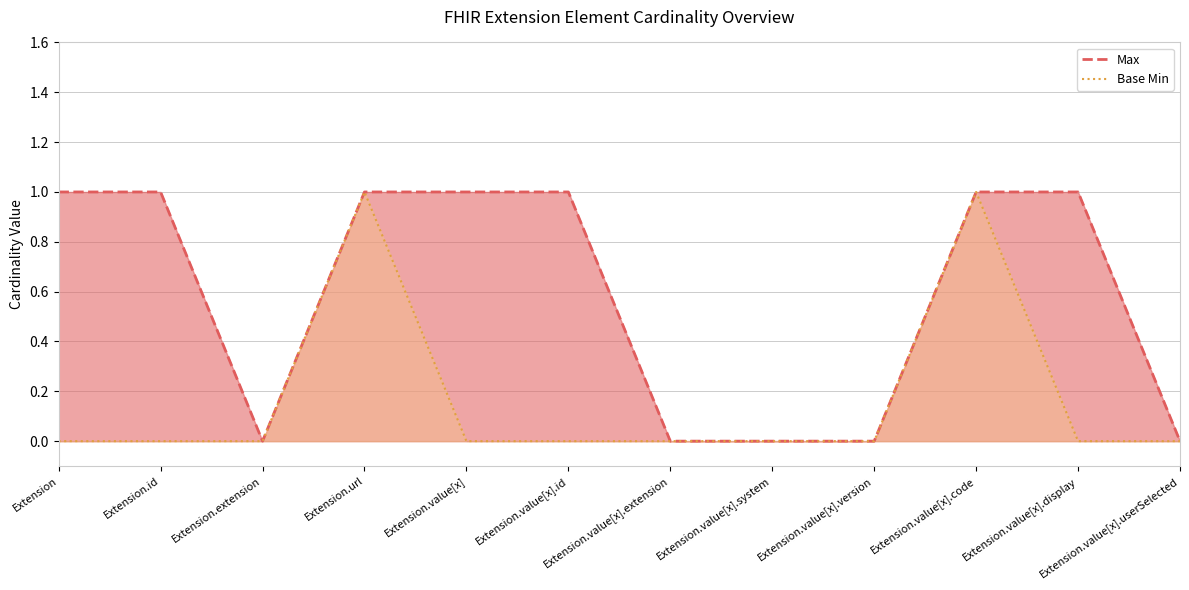

How many distinct data groups are displayed?

2